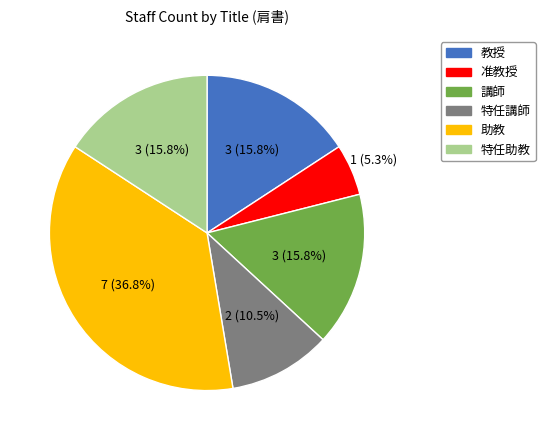

How much of the chart is everything except 特任助教?

84.2%